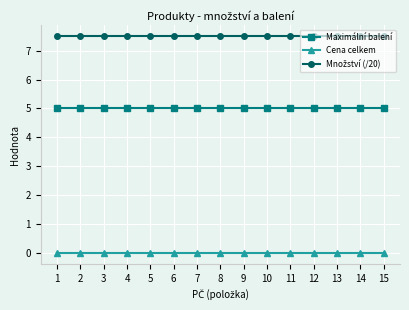

What is the average value of the Maximální balení series?

5.0